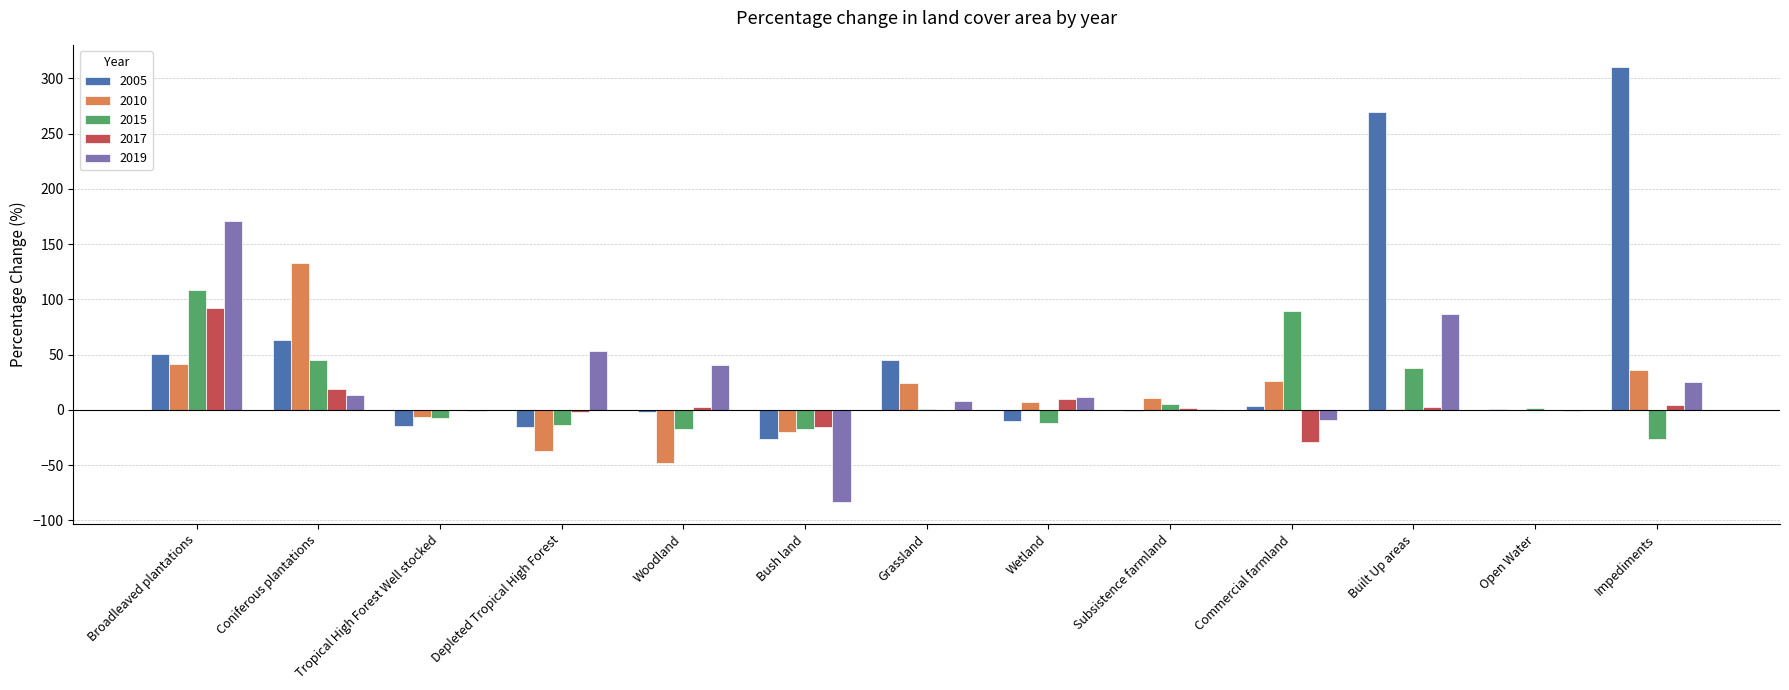

Which label corresponds to the largest value in the chart?

Impediments